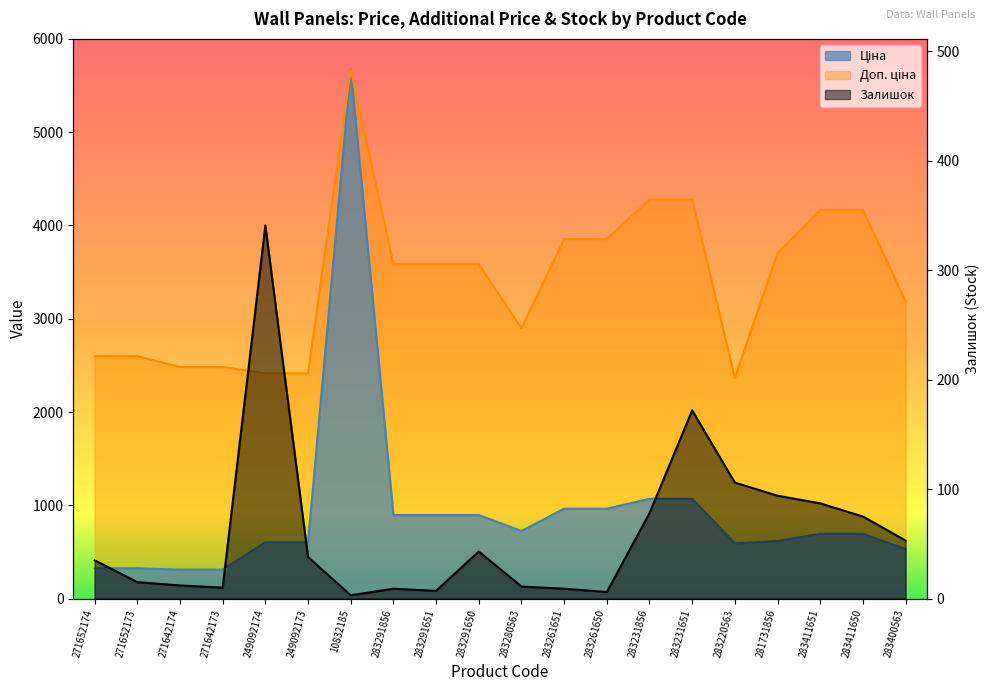

Which series has the largest range (max minus min)?

Ціна